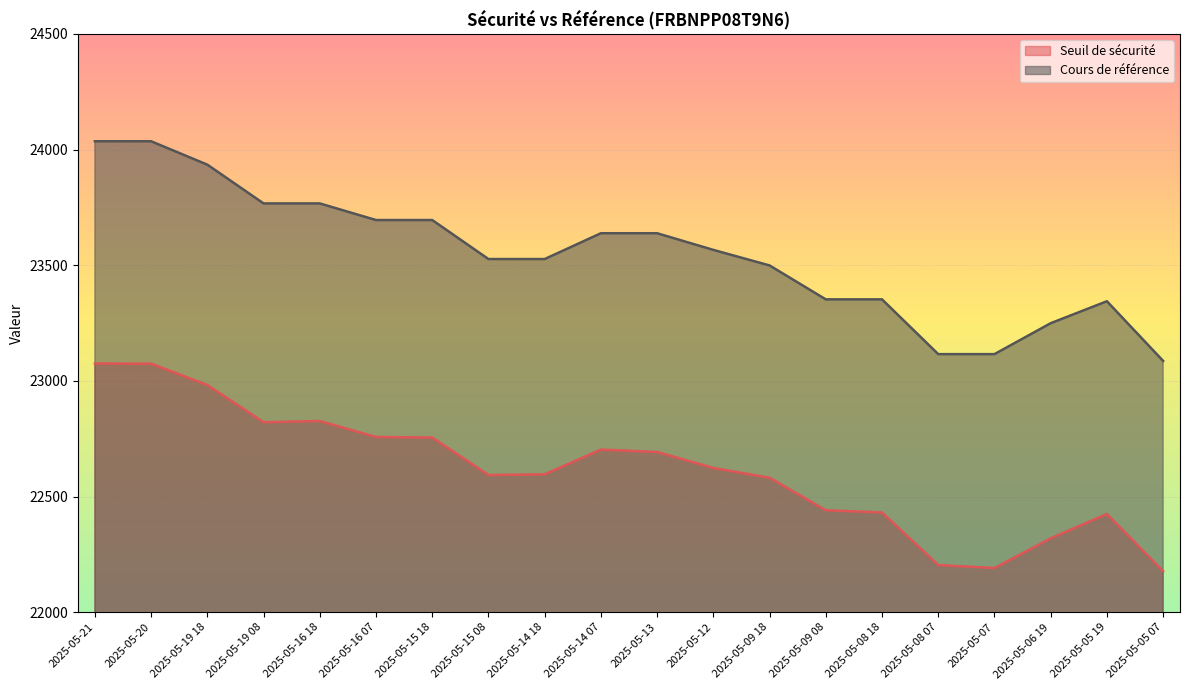

What are all the series names shown in the legend?

Seuil de sécurité, Cours de référence